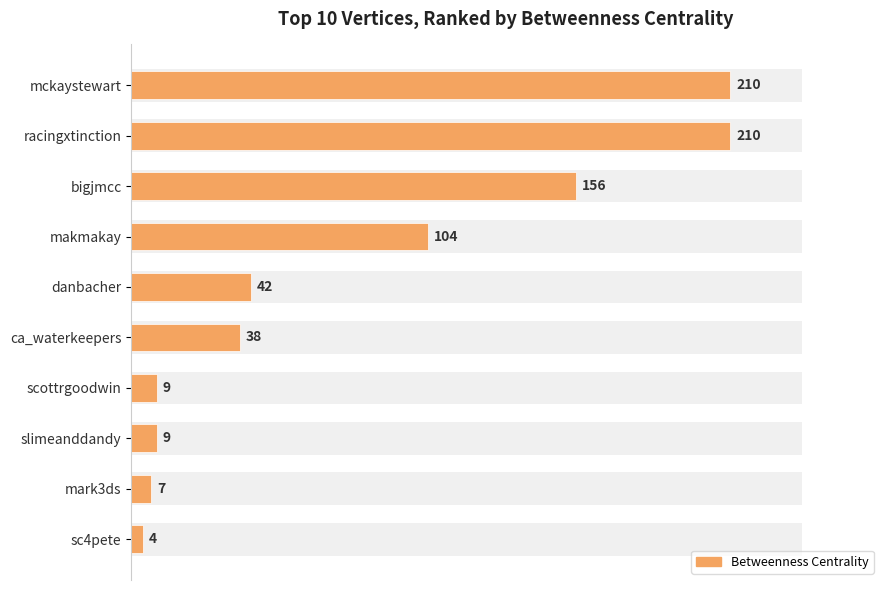

What is the difference between the second highest and second lowest values?

203